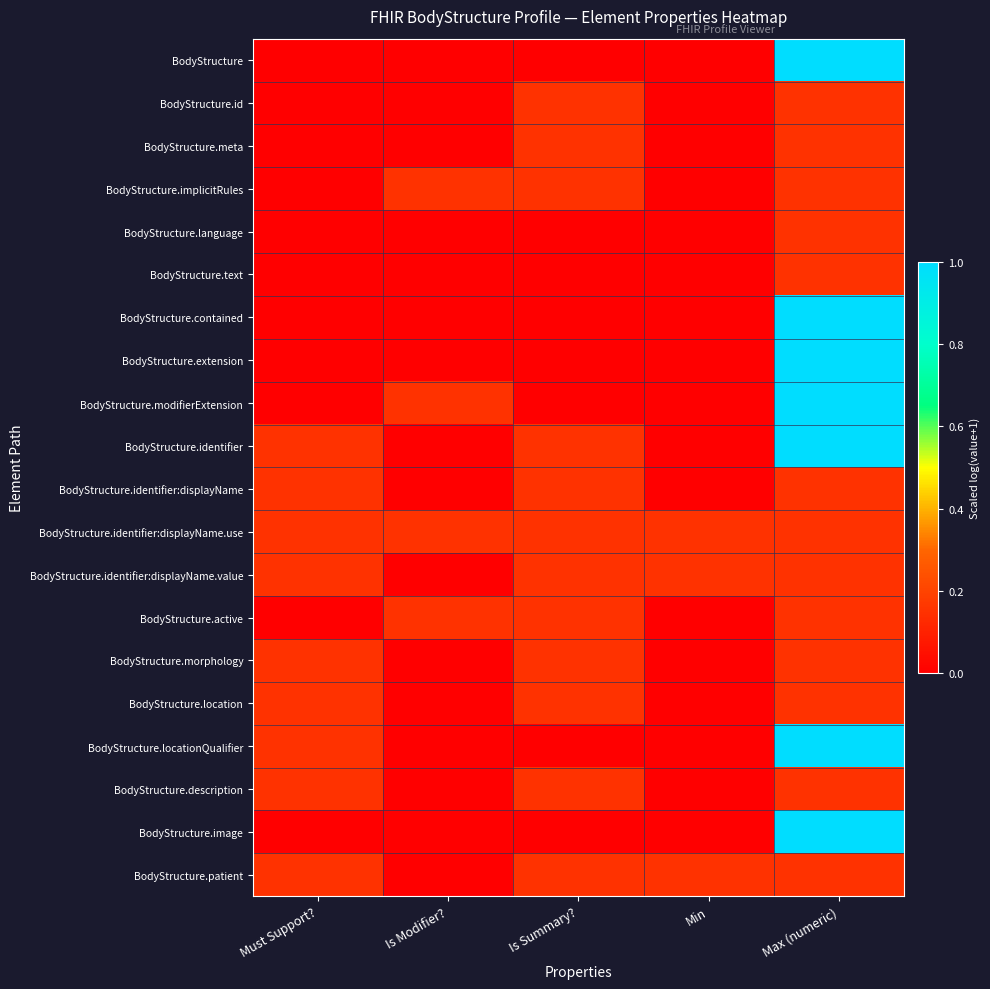

Reading left to right, list all the values displayed in this chart.

BodyStructure: Must Support?=0.0	Is Modifier?=0.0	Is Summary?=0.0	Min=0.0	Max (numeric)=1.0
BodyStructure.id: Must Support?=0.0	Is Modifier?=0.0	Is Summary?=0.2	Min=0.0	Max (numeric)=0.2
BodyStructure.meta: Must Support?=0.0	Is Modifier?=0.0	Is Summary?=0.2	Min=0.0	Max (numeric)=0.2
BodyStructure.implicitRules: Must Support?=0.0	Is Modifier?=0.2	Is Summary?=0.2	Min=0.0	Max (numeric)=0.2
BodyStructure.language: Must Support?=0.0	Is Modifier?=0.0	Is Summary?=0.0	Min=0.0	Max (numeric)=0.2
BodyStructure.text: Must Support?=0.0	Is Modifier?=0.0	Is Summary?=0.0	Min=0.0	Max (numeric)=0.2
BodyStructure.contained: Must Support?=0.0	Is Modifier?=0.0	Is Summary?=0.0	Min=0.0	Max (numeric)=1.0
BodyStructure.extension: Must Support?=0.0	Is Modifier?=0.0	Is Summary?=0.0	Min=0.0	Max (numeric)=1.0
BodyStructure.modifierExtension: Must Support?=0.0	Is Modifier?=0.2	Is Summary?=0.0	Min=0.0	Max (numeric)=1.0
BodyStructure.identifier: Must Support?=0.2	Is Modifier?=0.0	Is Summary?=0.2	Min=0.0	Max (numeric)=1.0
BodyStructure.identifier:displayName: Must Support?=0.2	Is Modifier?=0.0	Is Summary?=0.2	Min=0.0	Max (numeric)=0.2
BodyStructure.identifier:displayName.use: Must Support?=0.2	Is Modifier?=0.2	Is Summary?=0.2	Min=0.2	Max (numeric)=0.2
BodyStructure.identifier:displayName.value: Must Support?=0.2	Is Modifier?=0.0	Is Summary?=0.2	Min=0.2	Max (numeric)=0.2
BodyStructure.active: Must Support?=0.0	Is Modifier?=0.2	Is Summary?=0.2	Min=0.0	Max (numeric)=0.2
BodyStructure.morphology: Must Support?=0.2	Is Modifier?=0.0	Is Summary?=0.2	Min=0.0	Max (numeric)=0.2
BodyStructure.location: Must Support?=0.2	Is Modifier?=0.0	Is Summary?=0.2	Min=0.0	Max (numeric)=0.2
BodyStructure.locationQualifier: Must Support?=0.2	Is Modifier?=0.0	Is Summary?=0.0	Min=0.0	Max (numeric)=1.0
BodyStructure.description: Must Support?=0.2	Is Modifier?=0.0	Is Summary?=0.2	Min=0.0	Max (numeric)=0.2
BodyStructure.image: Must Support?=0.0	Is Modifier?=0.0	Is Summary?=0.0	Min=0.0	Max (numeric)=1.0
BodyStructure.patient: Must Support?=0.2	Is Modifier?=0.0	Is Summary?=0.2	Min=0.2	Max (numeric)=0.2